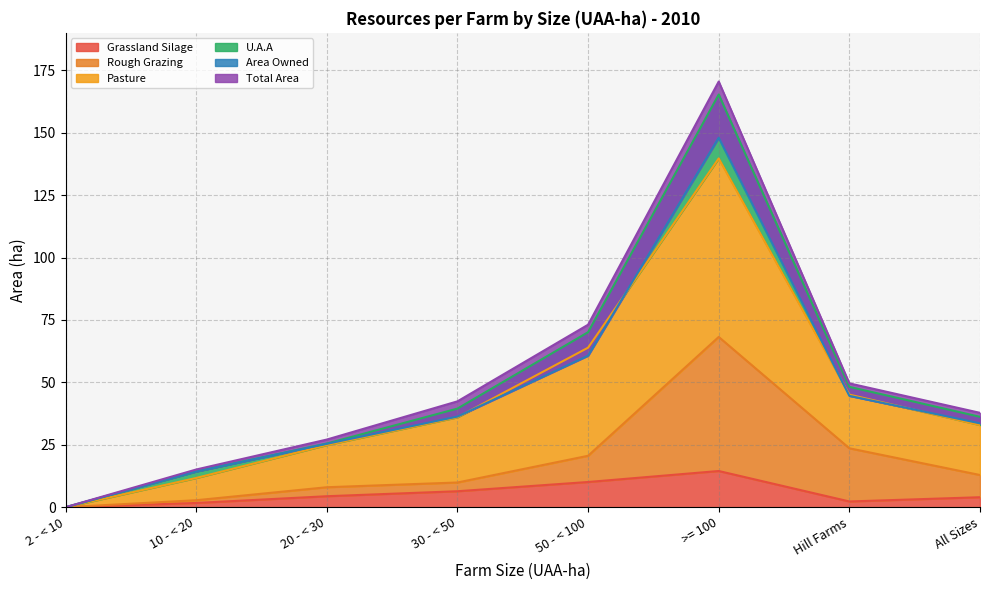

True or false: >= 100 and 30 - < 50 cross at least once.

False